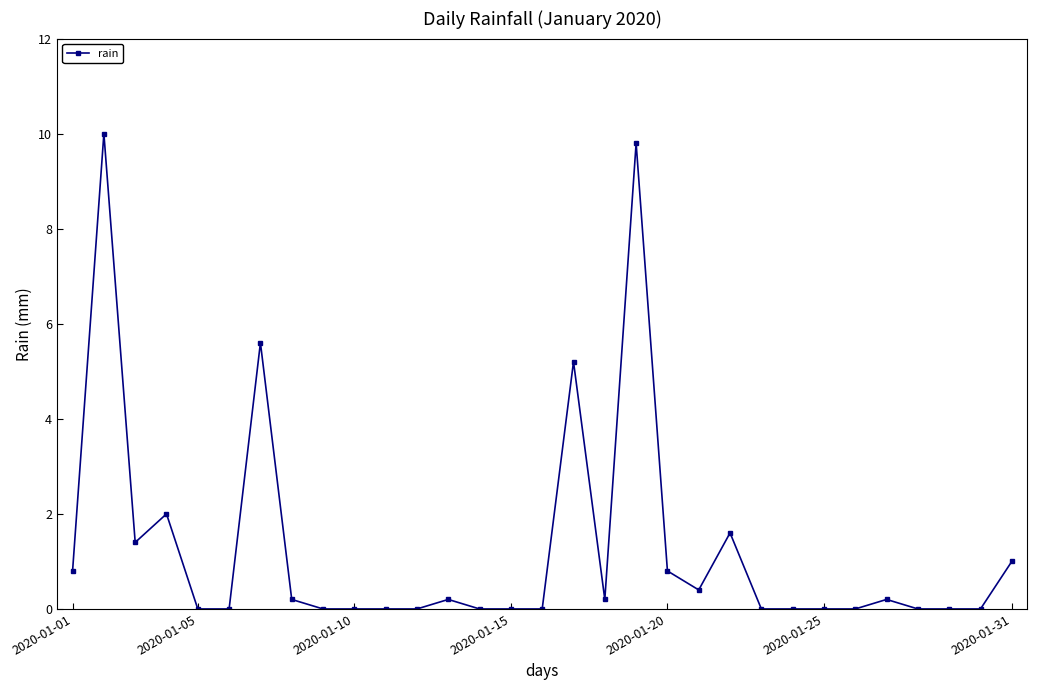

True or false: there are more than 0 points higher than both neighbors.

True